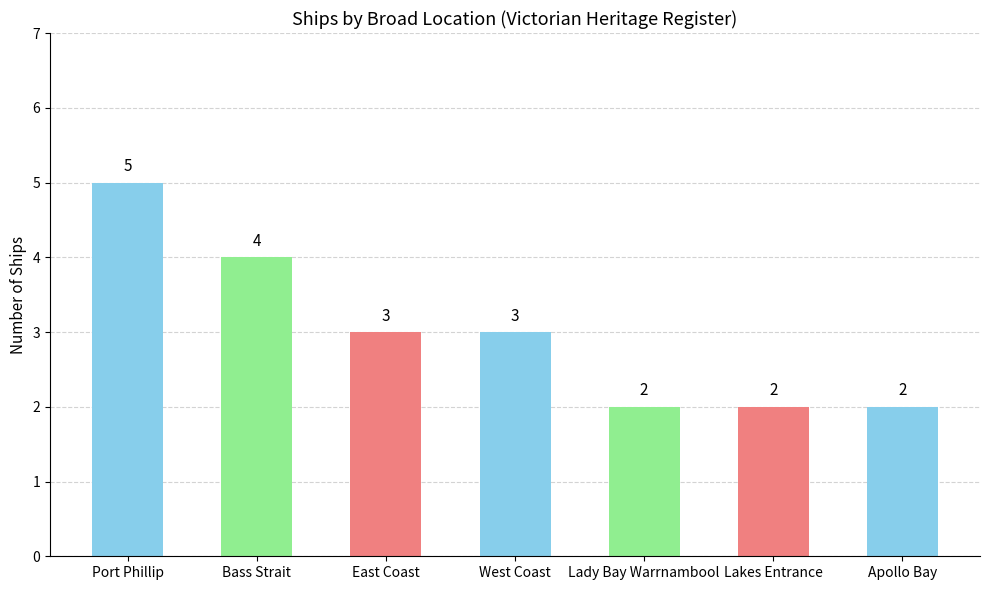

How many series are shown in this chart?

1